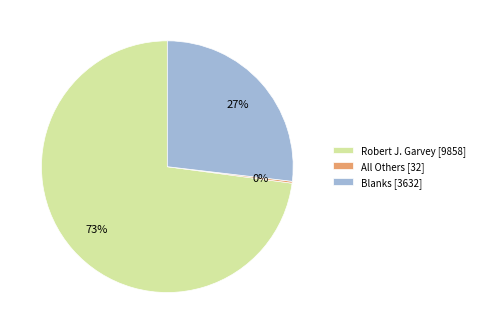

Does any single category account for the majority?

Yes